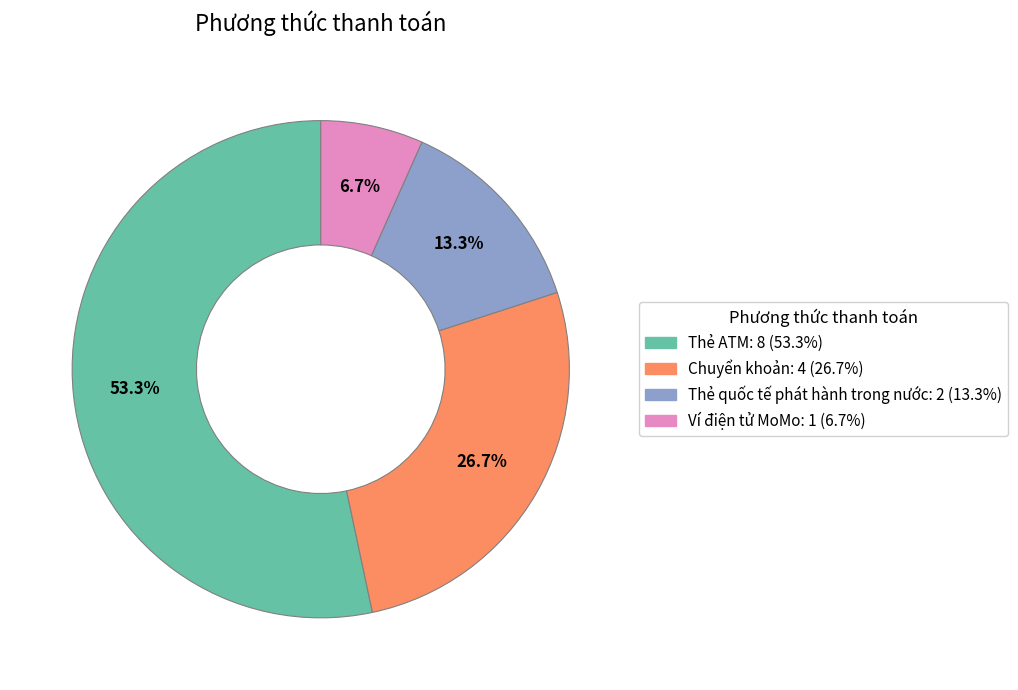

Approximately how many times larger is the value at Thẻ ATM compared to Thẻ quốc tế phát hành trong nước?

4.0